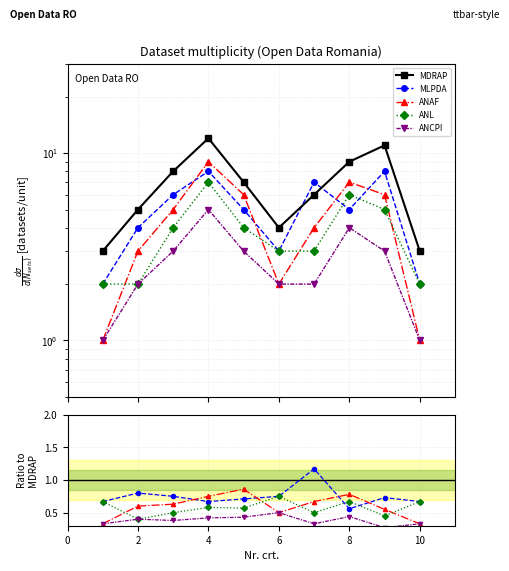

What is the value of the MLPDA point at the 10th from the left?

0.7